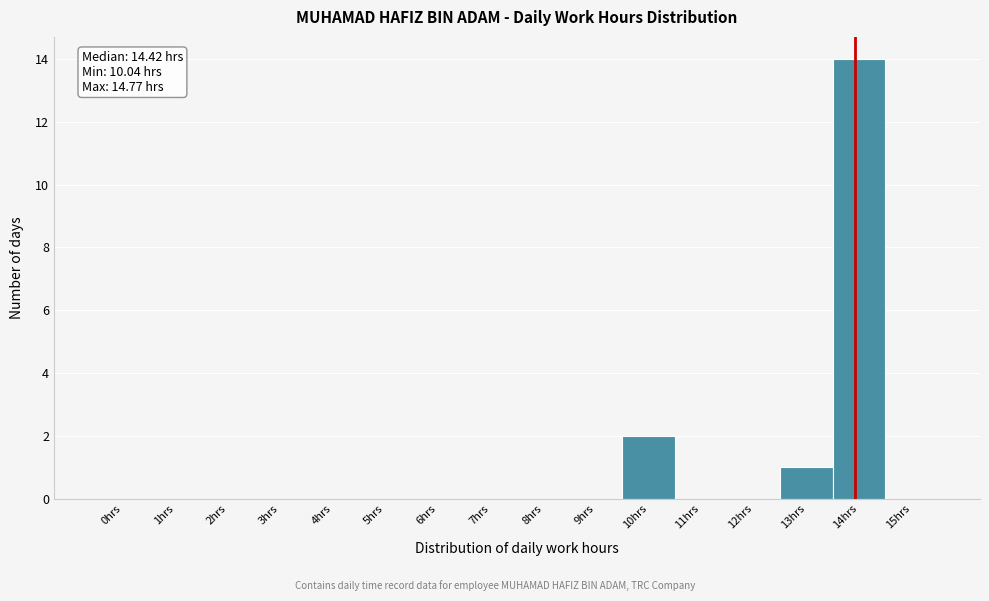

Reading right to left, list all the values displayed in this chart.

15hrs=0	14hrs=14	13hrs=1	12hrs=0	11hrs=0	10hrs=2	9hrs=0	8hrs=0	7hrs=0	6hrs=0	5hrs=0	4hrs=0	3hrs=0	2hrs=0	1hrs=0	0hrs=0